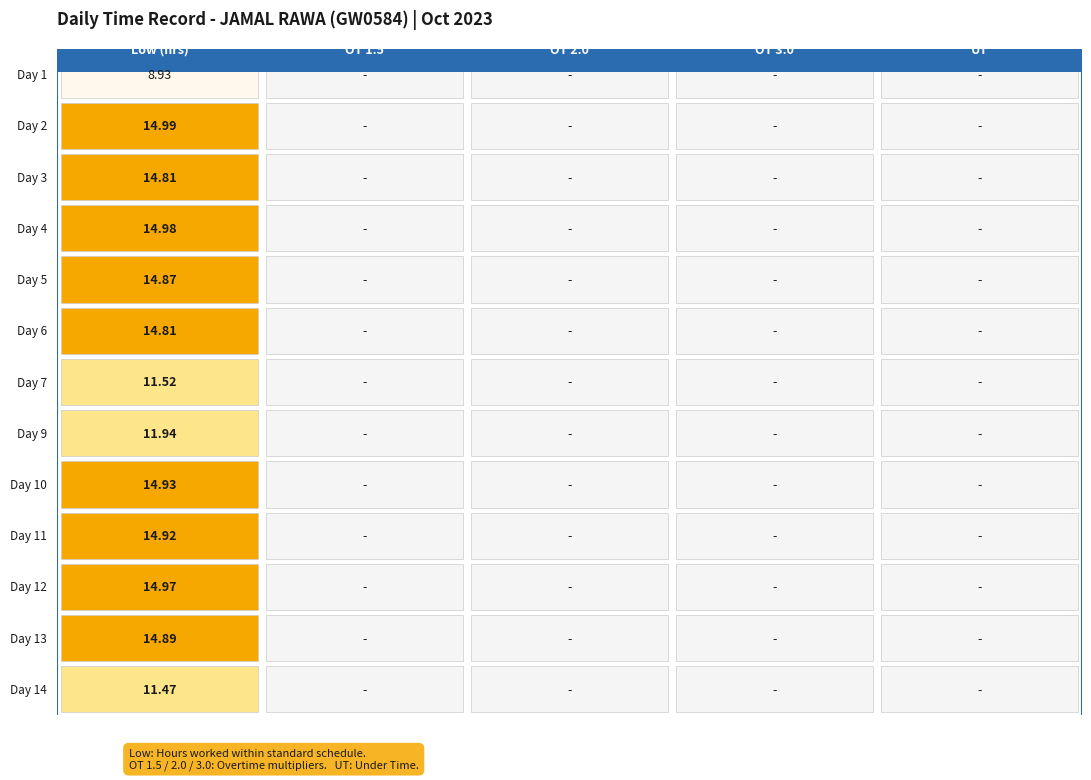

Is it true that 7 equals -6.2 at 3?

False